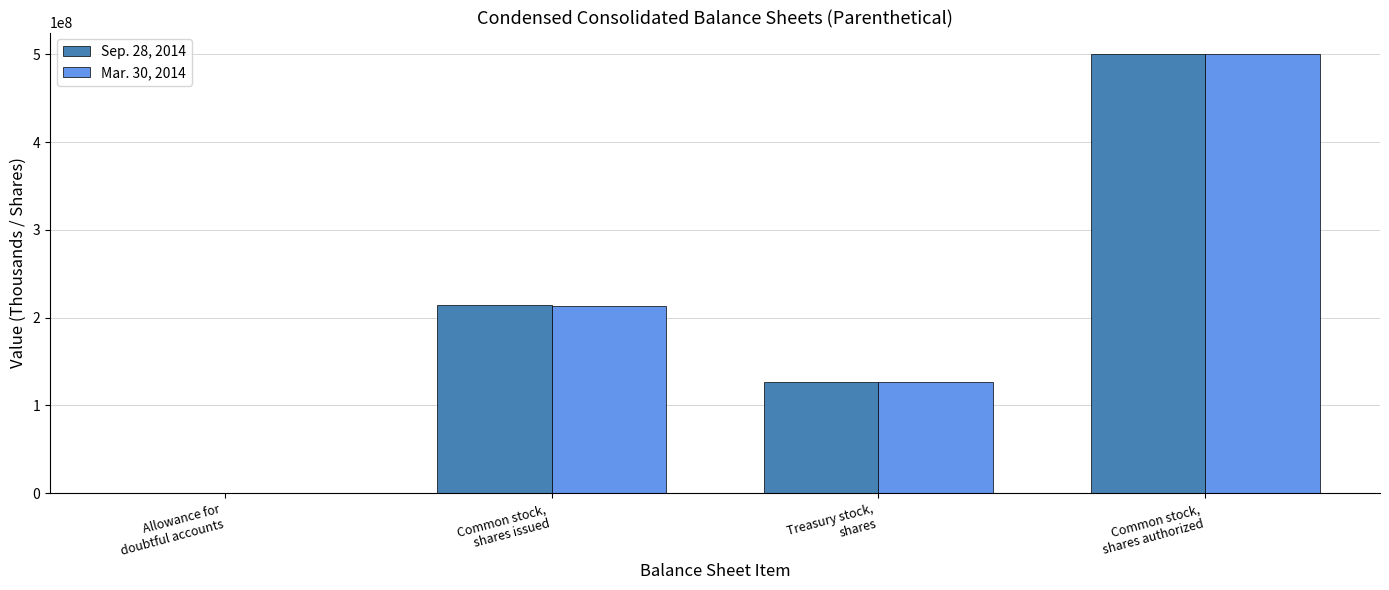

What is the greatest value displayed?

500000000